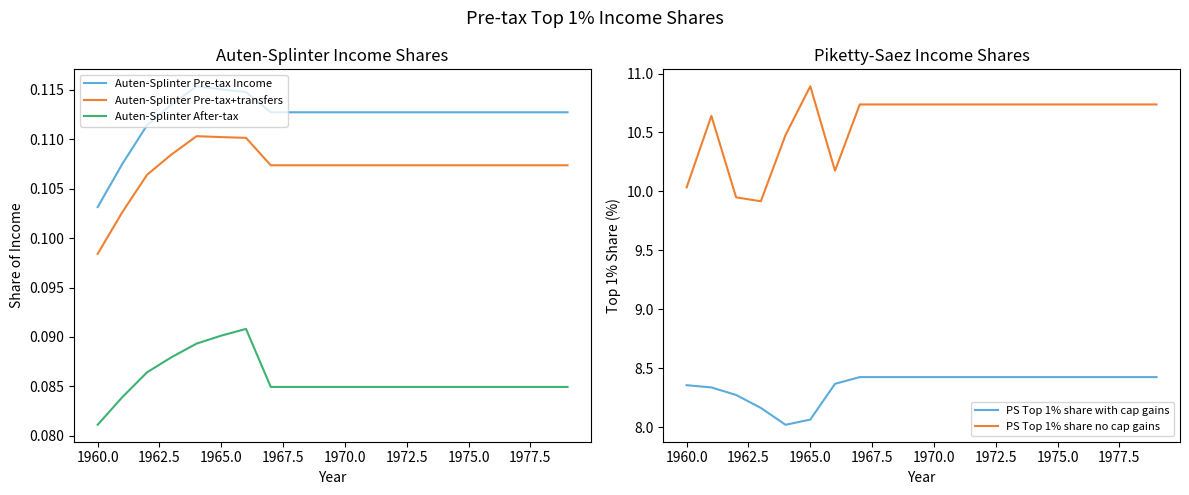

True or false: PS Top 1% share with cap gains and Auten-Splinter After-tax intersect in this chart.

False